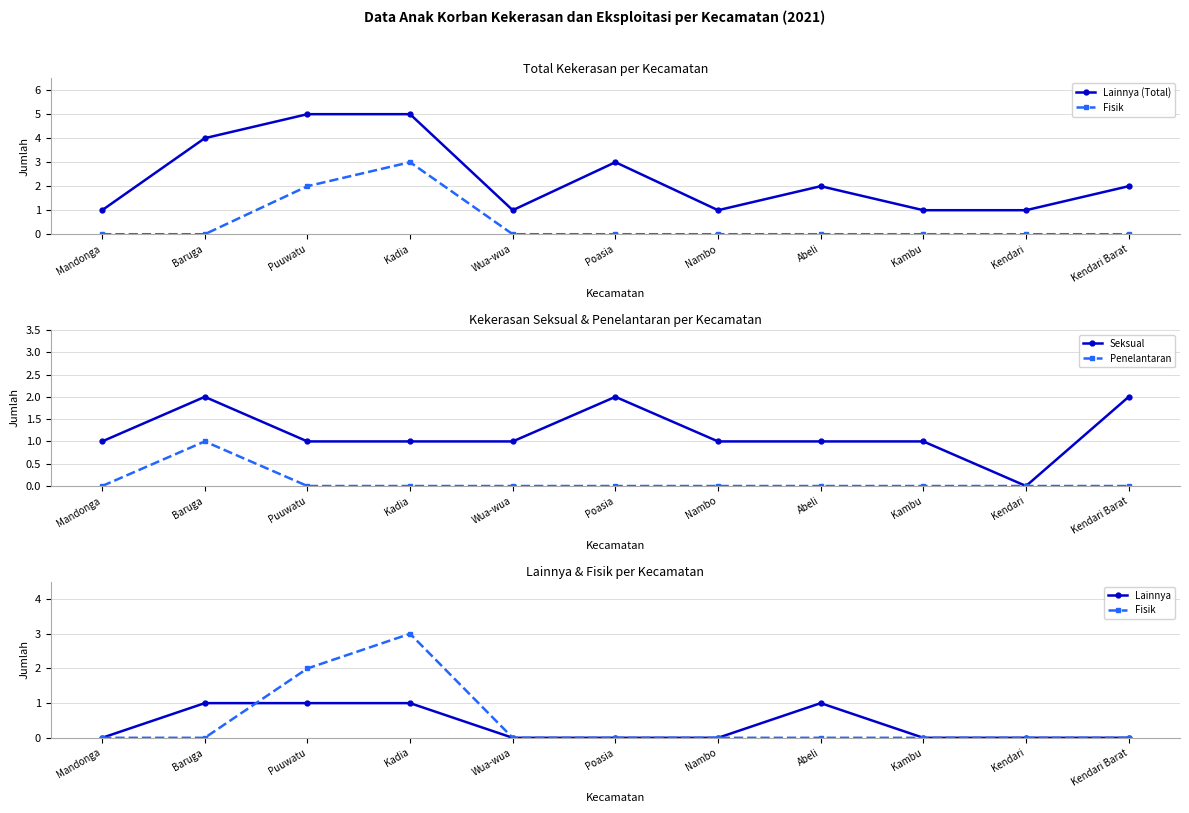

How many distinct data groups are displayed?

5